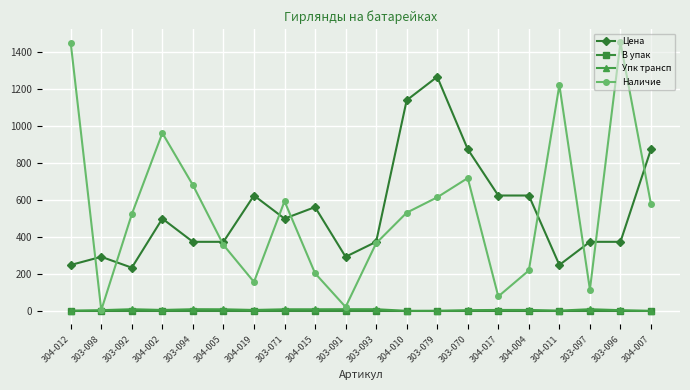

Count the number of categories in the chart.

20